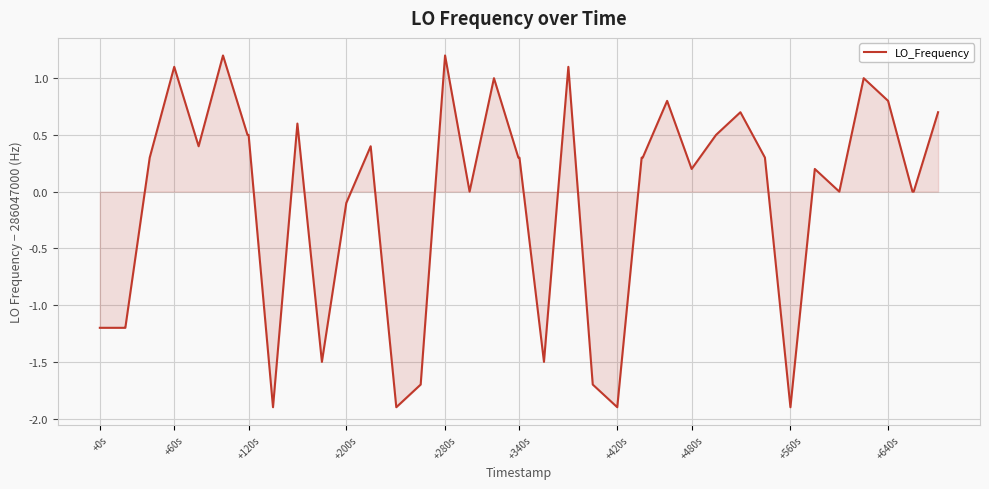

What is the minimum value shown in the chart?

-1.9